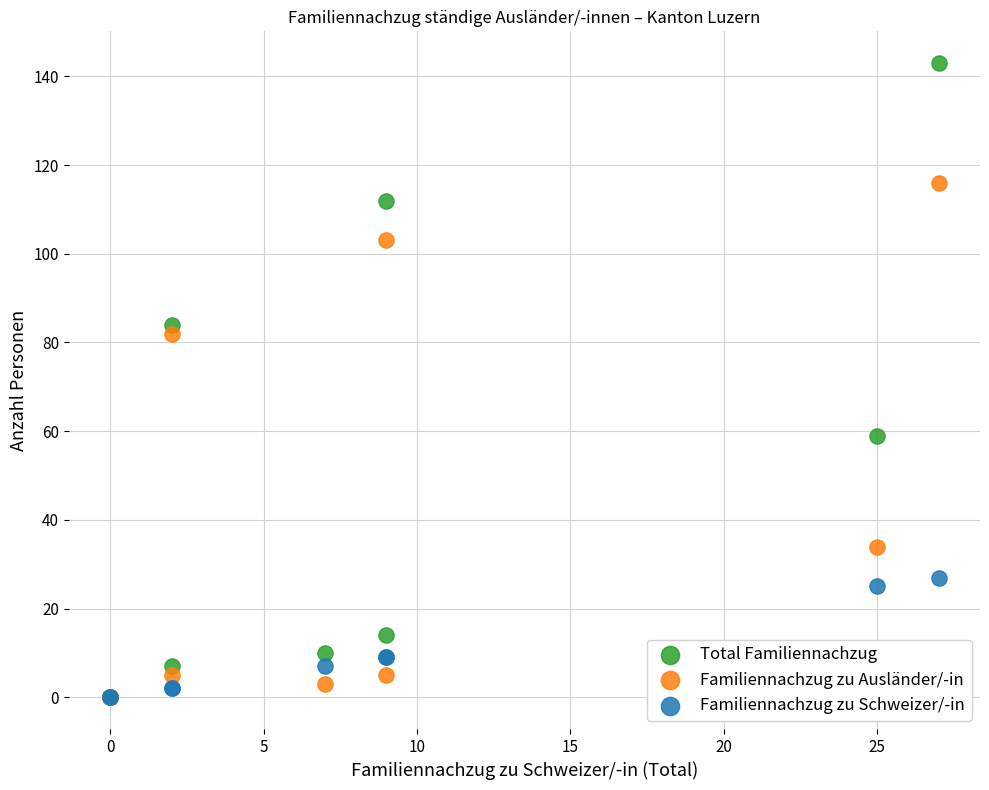

Which series reaches the maximum Y coordinate?

Total Familiennachzug